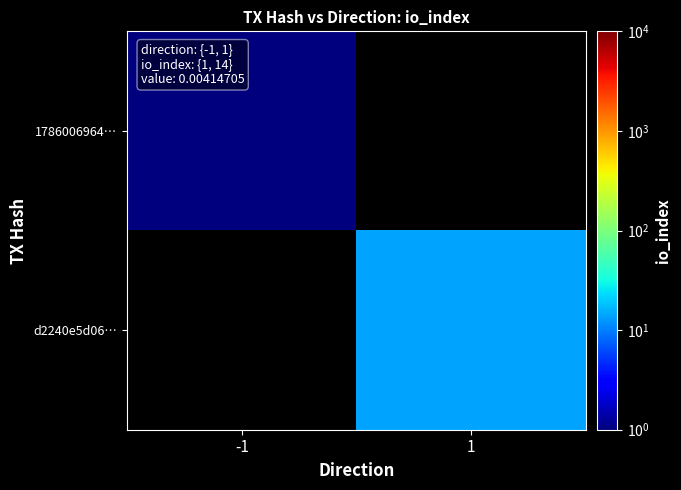

Rank the categories by d2240e5d06… value from lowest to highest.

-1, 1